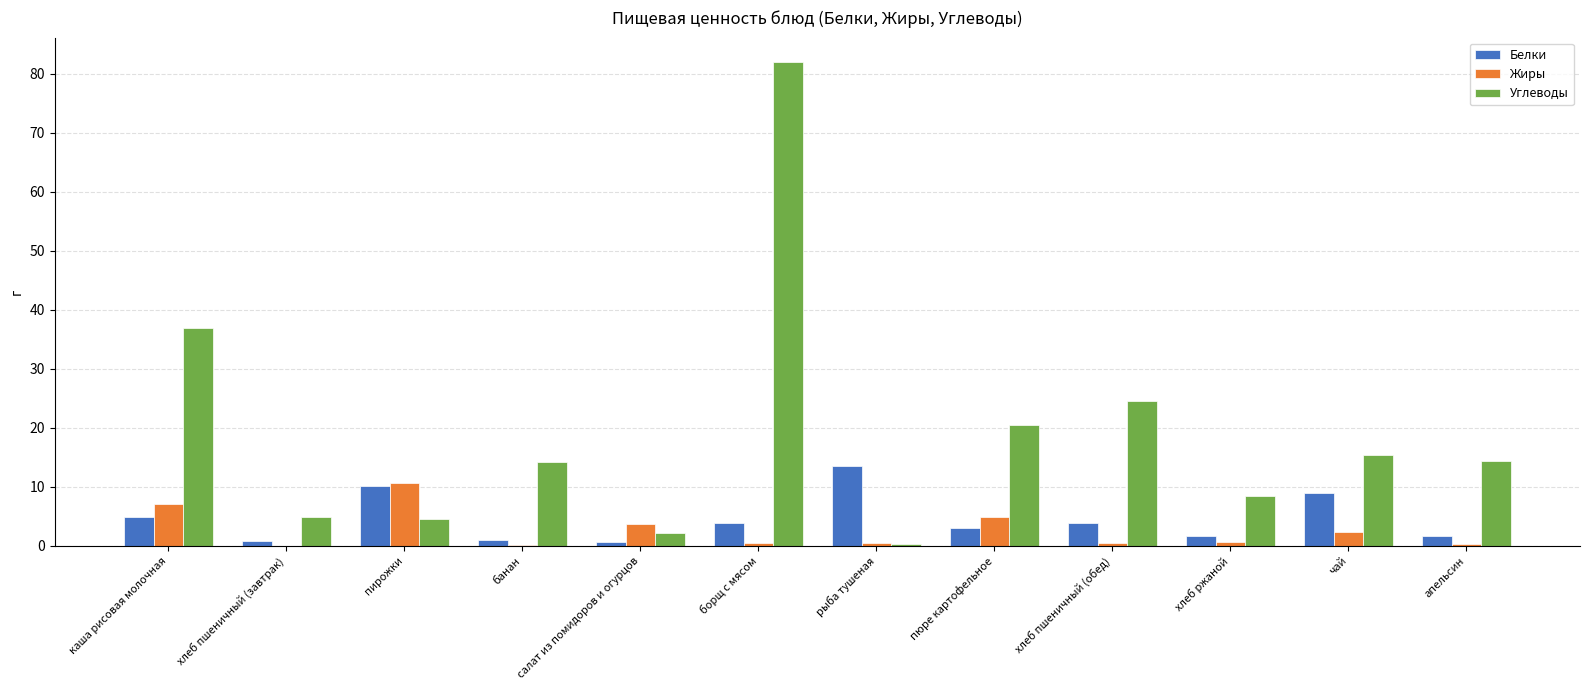

Are the bars horizontal?

No